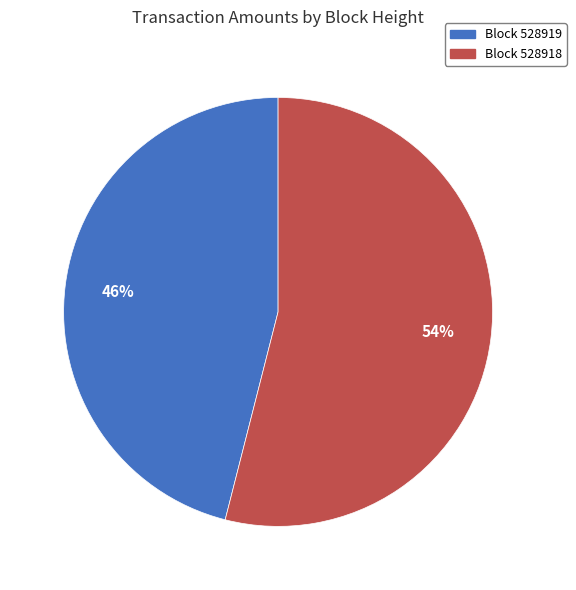

Which slice is the smallest?

Block 528919